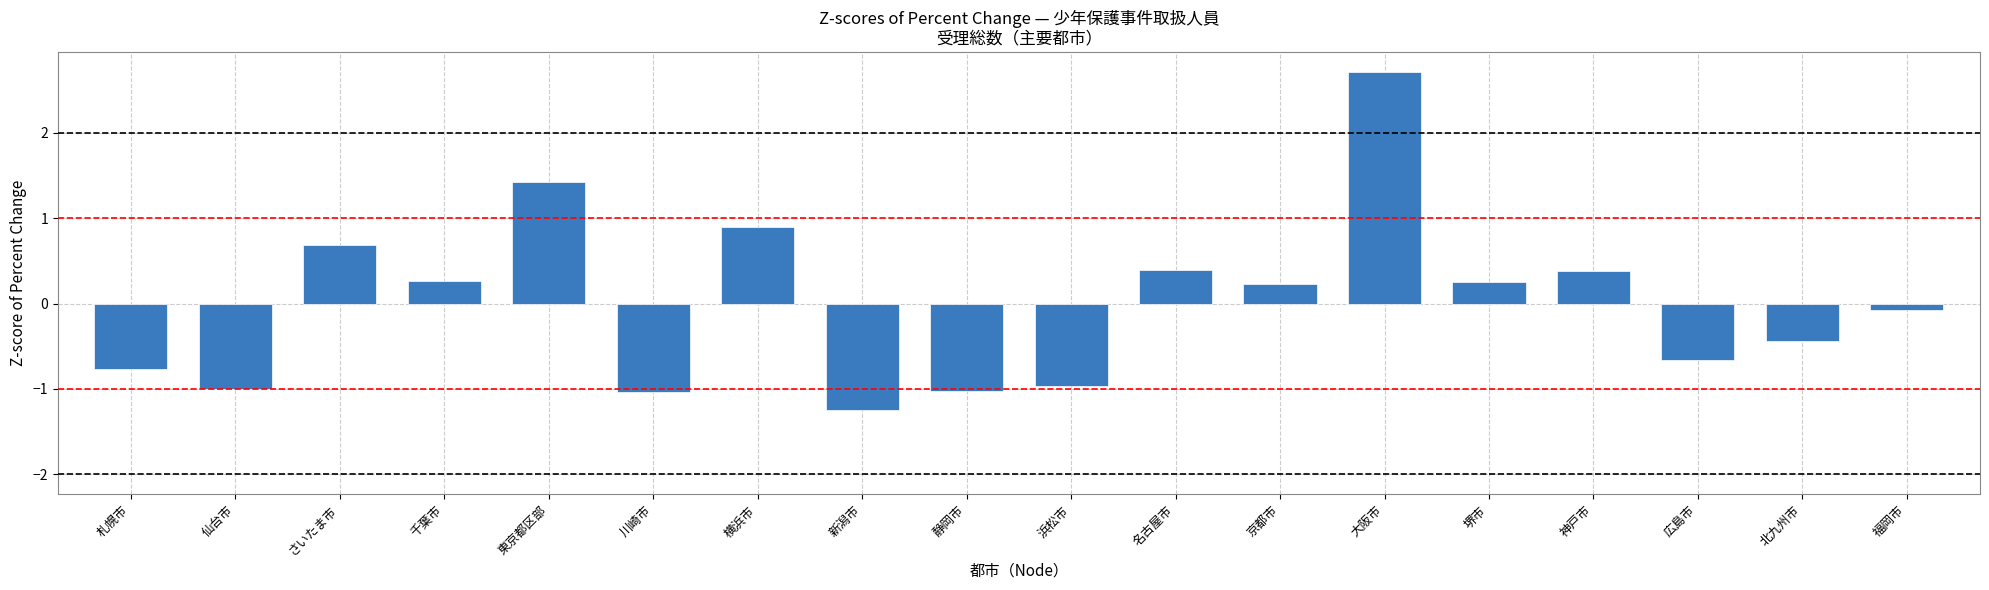

What is the change in value from 名古屋市 to 北九州市?

-0.8